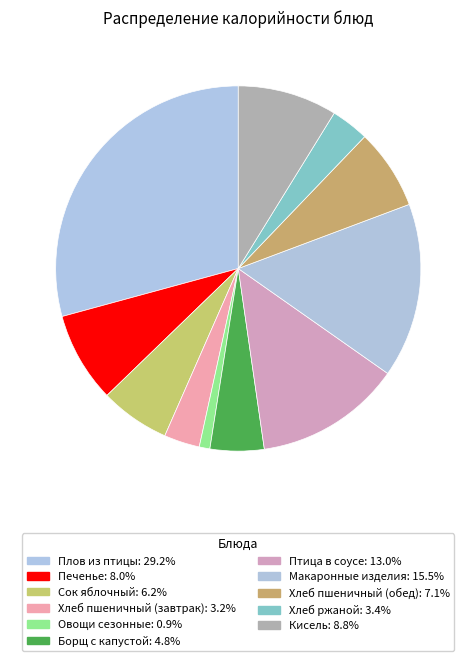

Which slice is the smallest?

Овощи сезонные